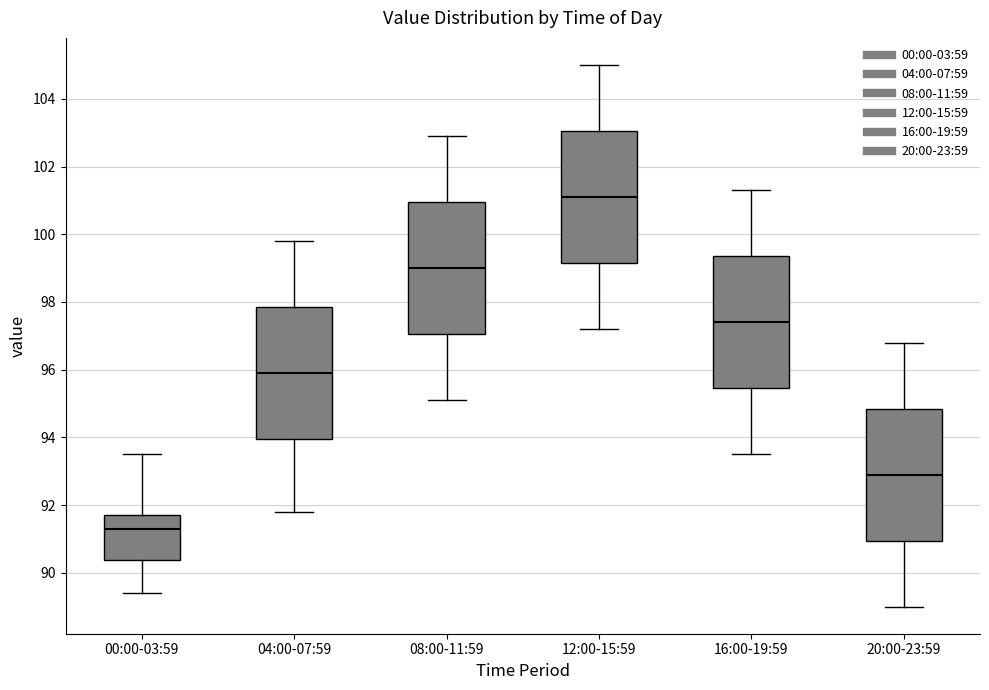

Reading left to right, transcribe this box plot: for each box, give where its median line is, the range the box spans, and where its two whiskers end, as read against the y-axis. The values are not printed on the chart, so give them approximately, as read against the axis.

00:00-03:59: median 91.4, box 90.4 to 91.8, whiskers 89.4 to 93.6
04:00-07:59: median 96.0, box 94.0 to 97.8, whiskers 91.8 to 99.8
08:00-11:59: median 99.0, box 97.0 to 101.0, whiskers 95.2 to 103.0
12:00-15:59: median 101.2, box 99.2 to 103.0, whiskers 97.2 to 105.0
16:00-19:59: median 97.4, box 95.4 to 99.4, whiskers 93.6 to 101.4
20:00-23:59: median 93.0, box 91.0 to 94.8, whiskers 89.0 to 96.8